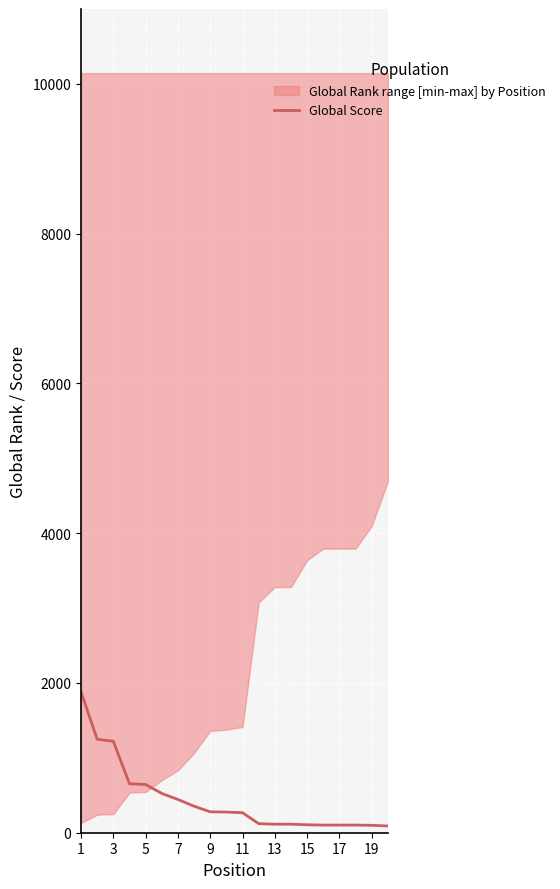

At which label does the data first exceed 276?

1